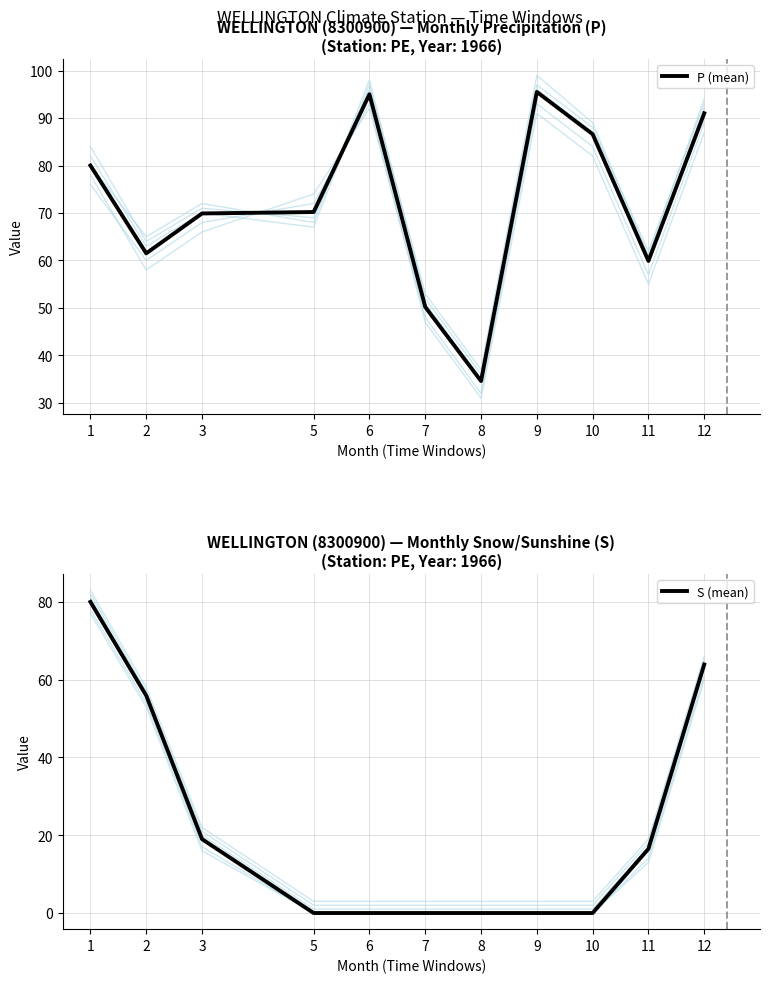

At which label is P (mean) closest to 65?

2